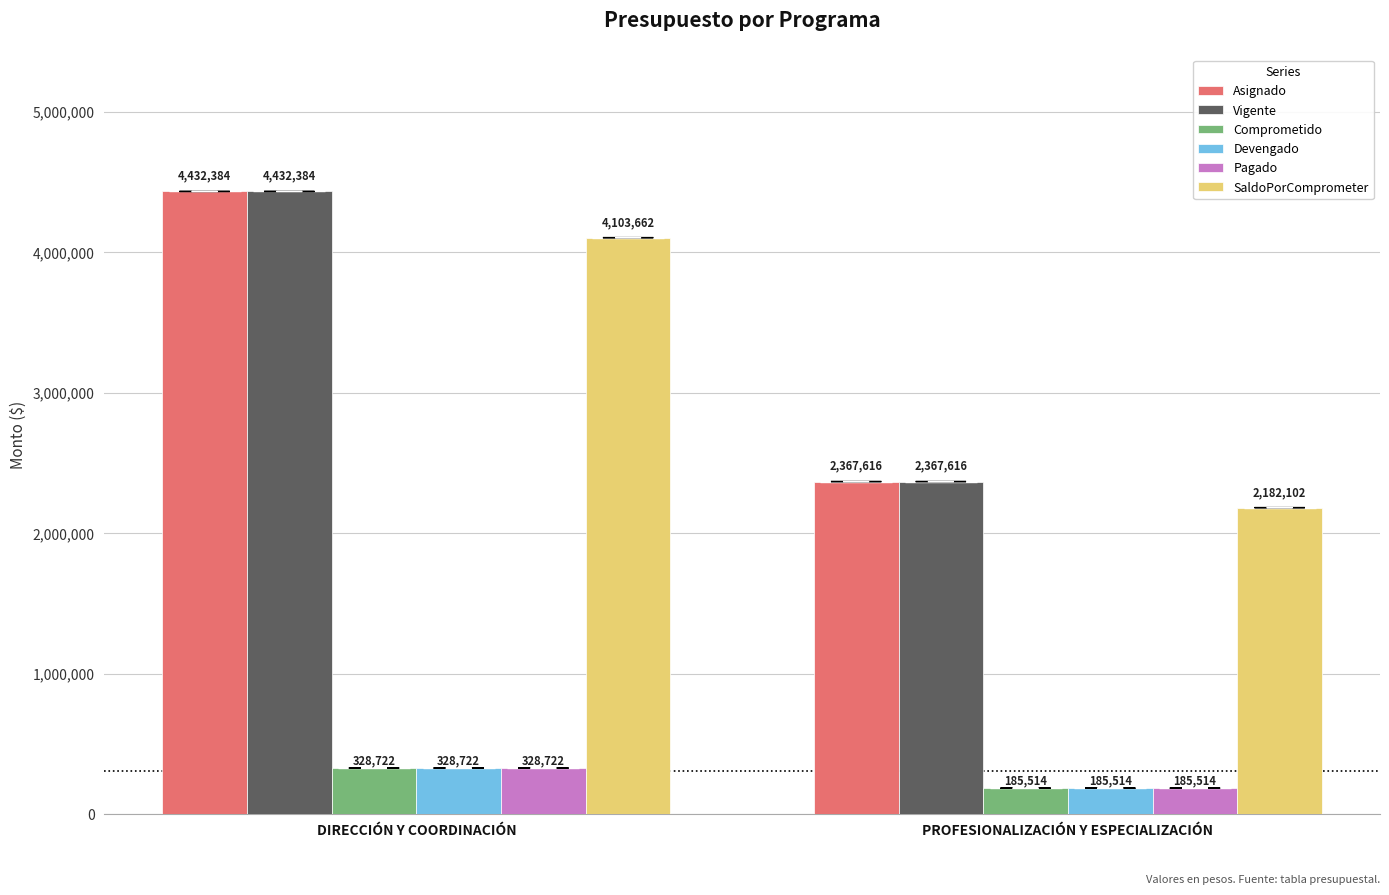

At which label does SaldoPorComprometer first exceed 4103661?

DIRECCIÓN Y COORDINACIÓN